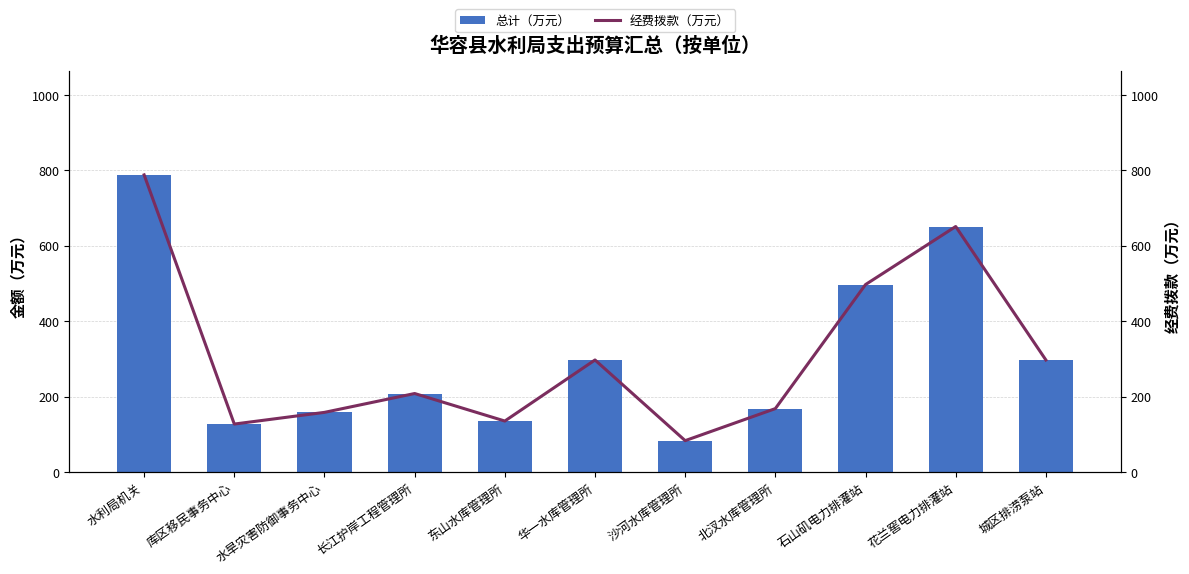

Is it true that 经费拨款（万元） equals 119 at 华一水库管理所?

False